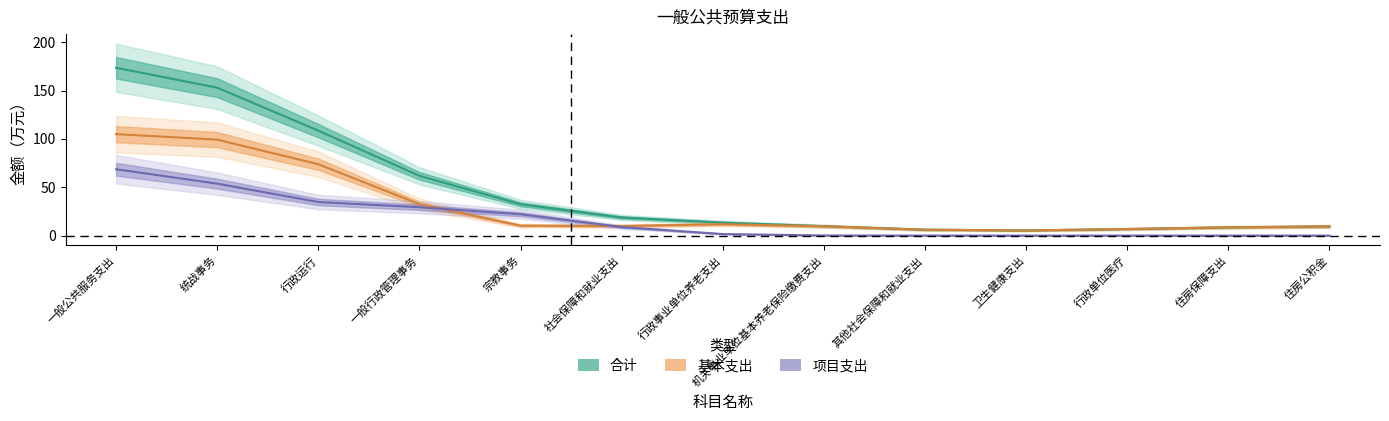

Rank the series by their maximum value, from lowest to highest.

项目支出, 基本支出, 合计